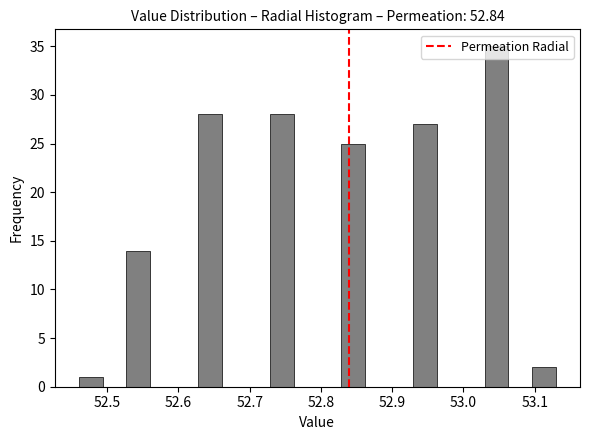

Around what value on the x-axis is the tallest bar? Give the approximate position of its centre, as read against the axis.

53.05